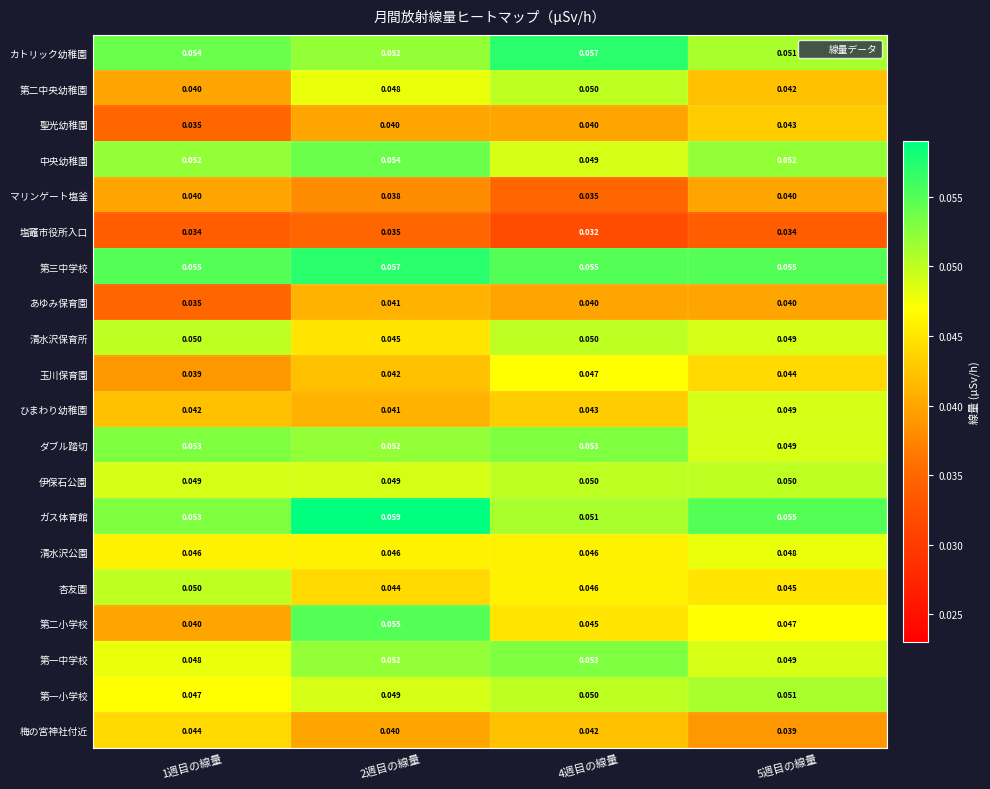

Between 1週目の線量 and 4週目の線量, which series saw the biggest shift?

第二中央幼稚園